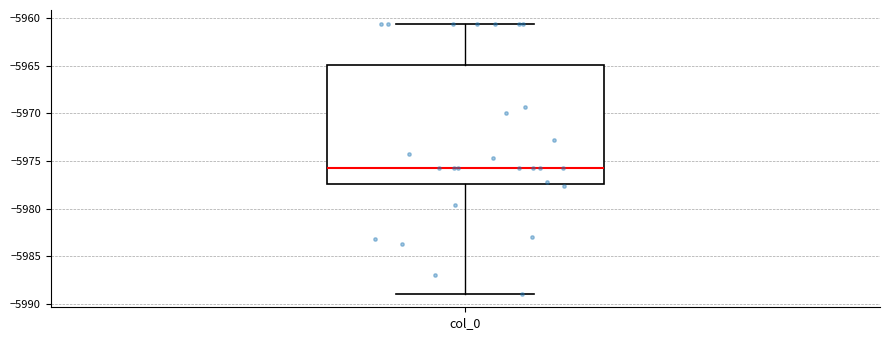

Transcribe this box plot: give where the median line is, the range the box spans, and where the two whiskers end, as read against the y-axis. The values are not printed on the chart, so give them approximately, as read against the axis.

median -5975.5, box -5977.5 to -5965.0, whiskers -5989.0 to -5960.5